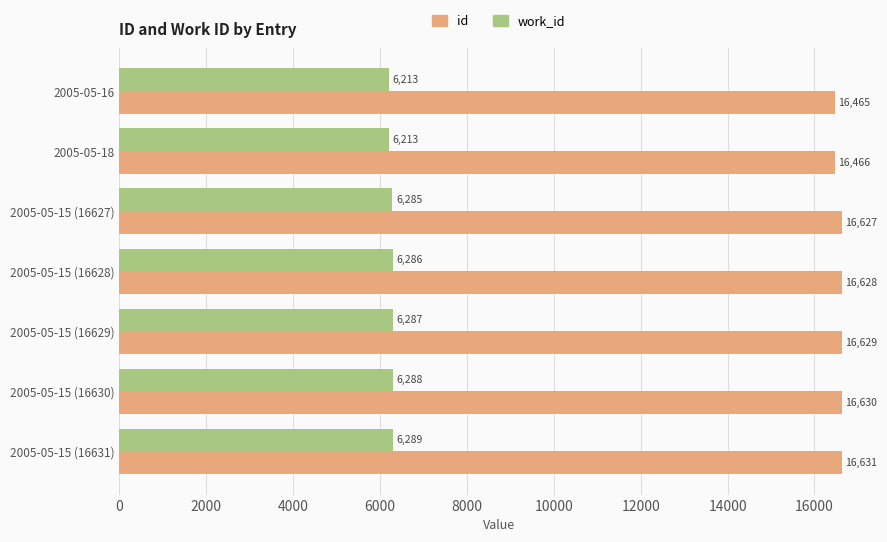

The work_id series shows 6289 at 2005-05-15 (16631). True or false?

True